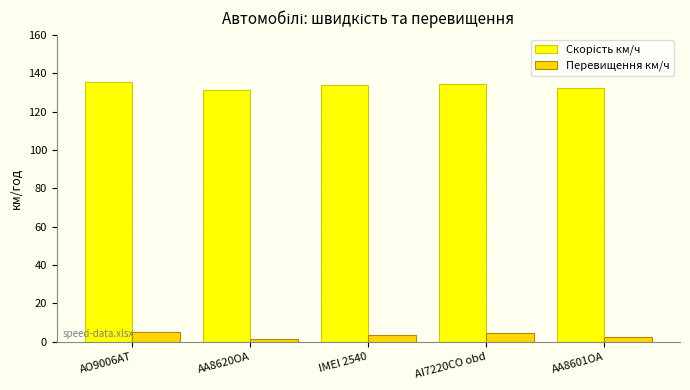

What is the sum of the Перевищення км/ч values at AO9006AT and AI7220CO obd?

9.8